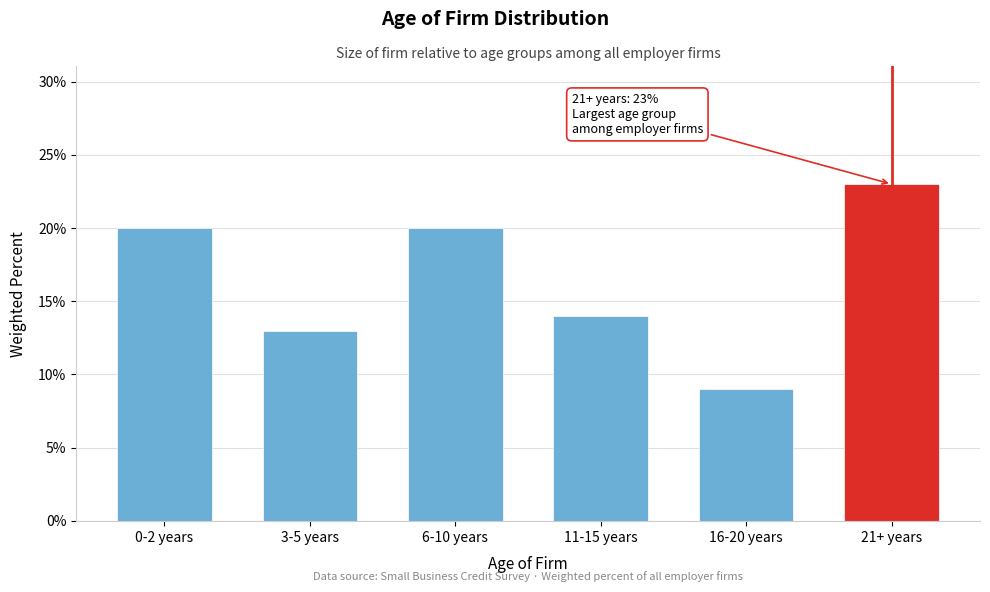

Are the bars horizontal?

No